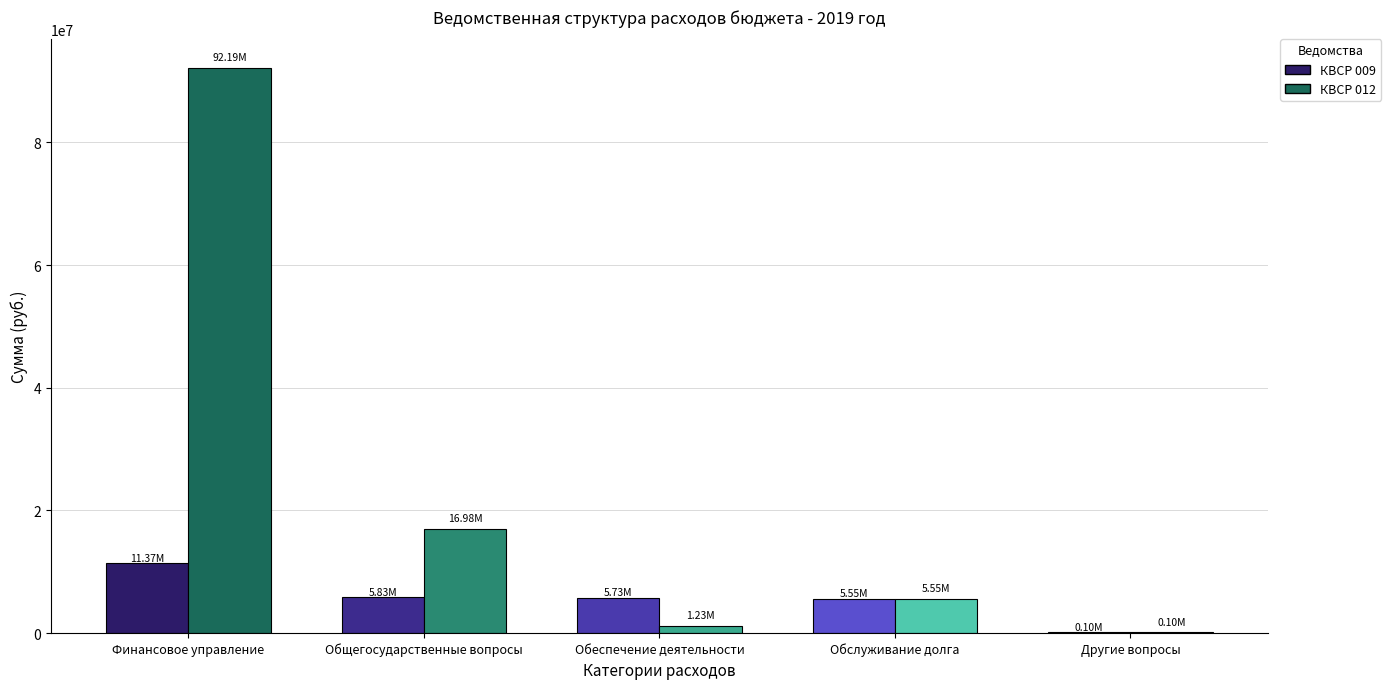

Is it true that 012 equals 100000.0 at Другие вопросы?

True